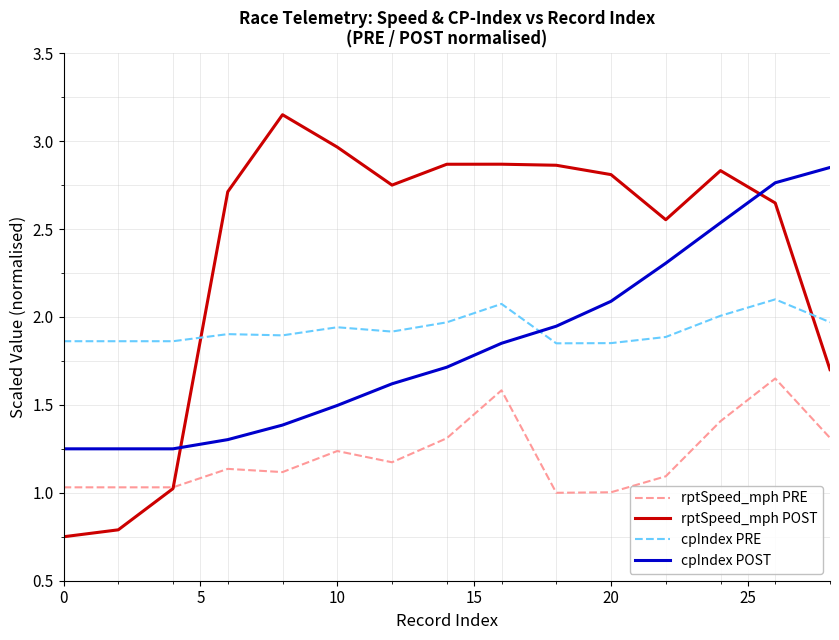

Which series has the largest total across all categories?

rptSpeed_mph POST